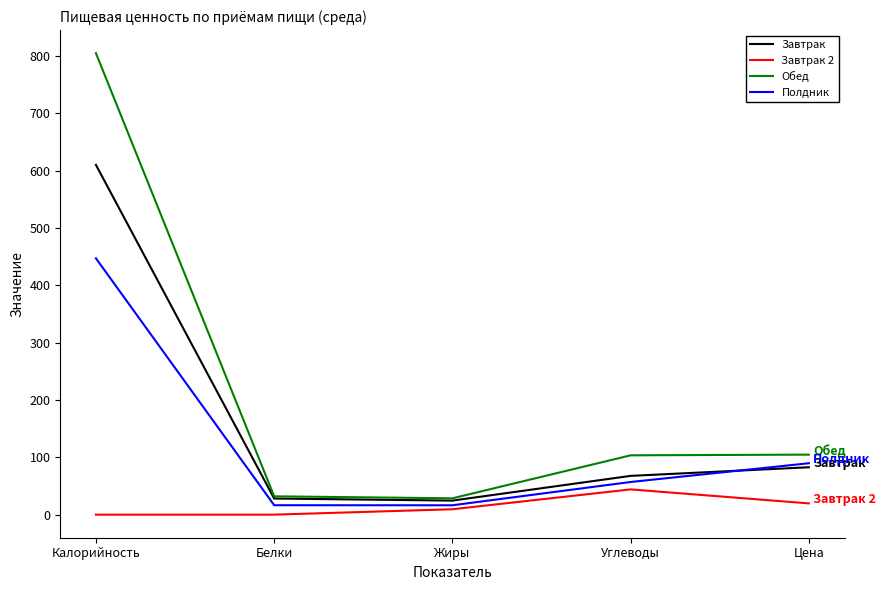

Which series changed the most between Калорийность and Цена?

Обед